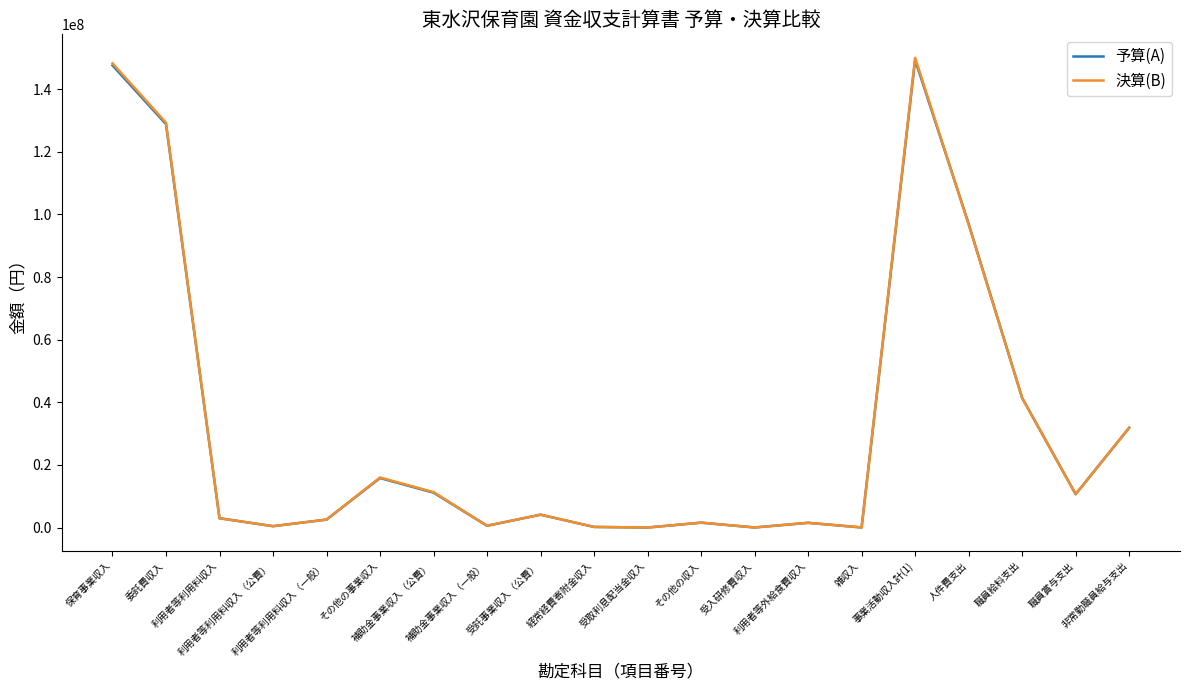

How many lines are shown in the chart?

2